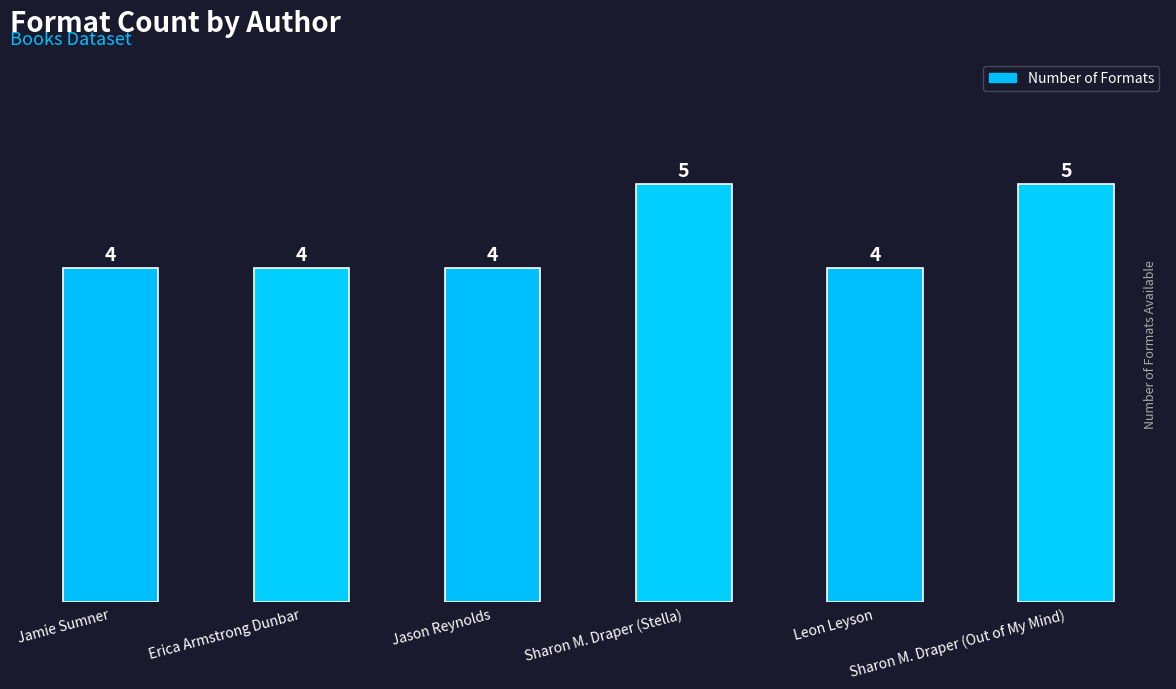

How many values are between 4 and 5?

6